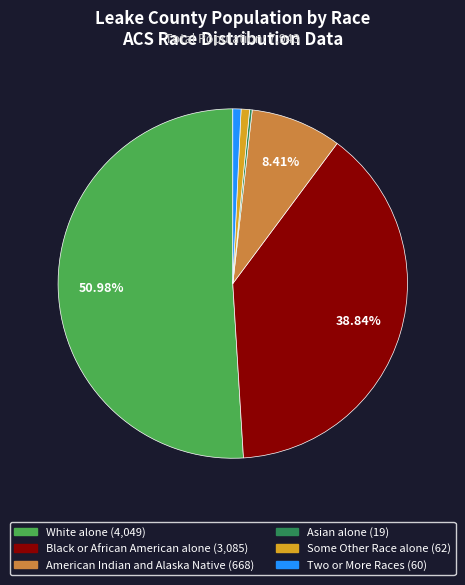

What is the largest slice in the pie chart?

White alone